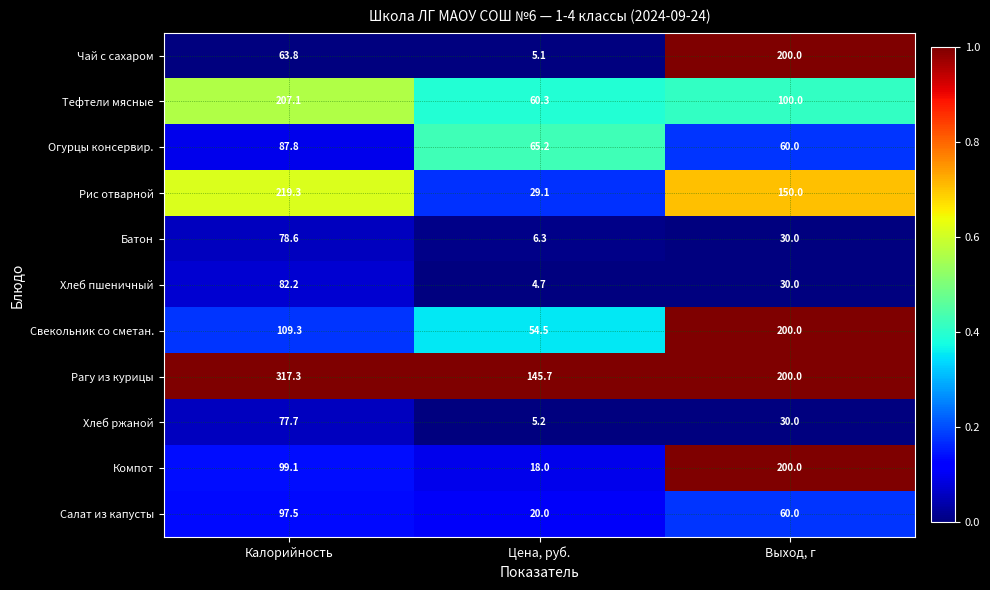

The value of Свекольник со сметан. at Цена, руб. is 54.5. True or false?

True